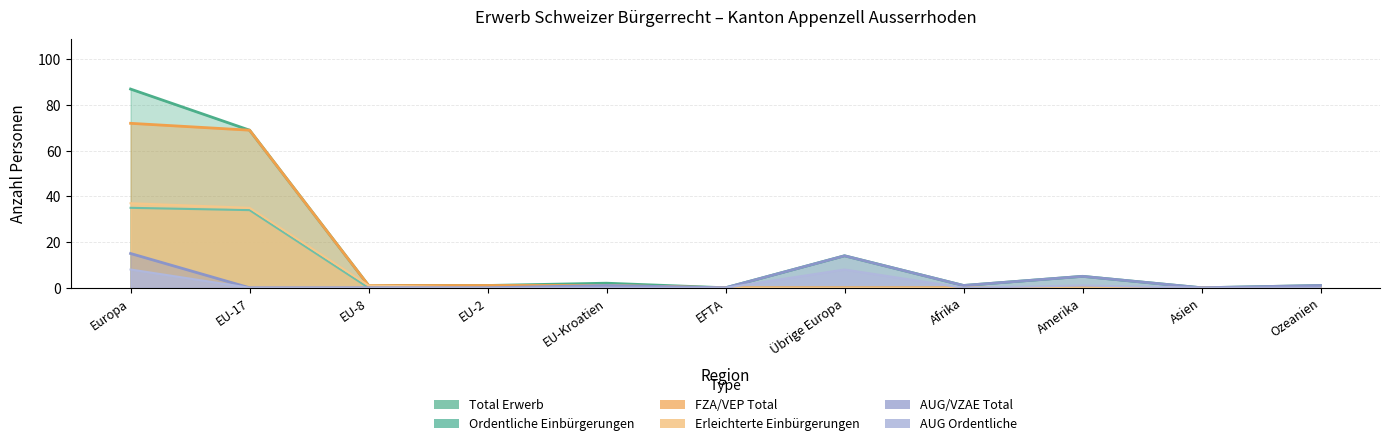

Where is Total Erwerb nearest to the value 43?

EU-17